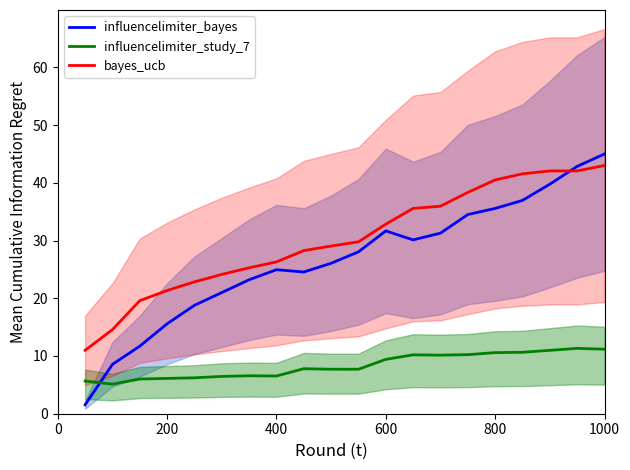

In influencelimiter_study_7, how many points are lower than both neighbors (excluding endpoints)?

4